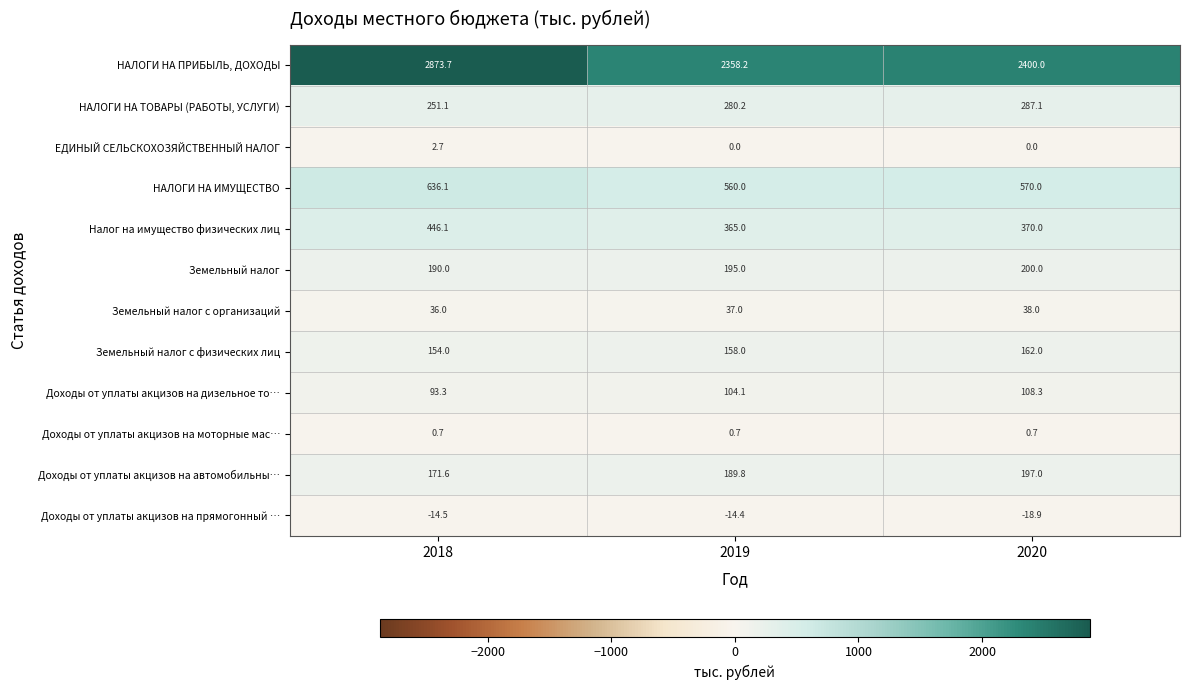

What is the difference between the maximum and minimum values in the Земельный налог series?

10.0